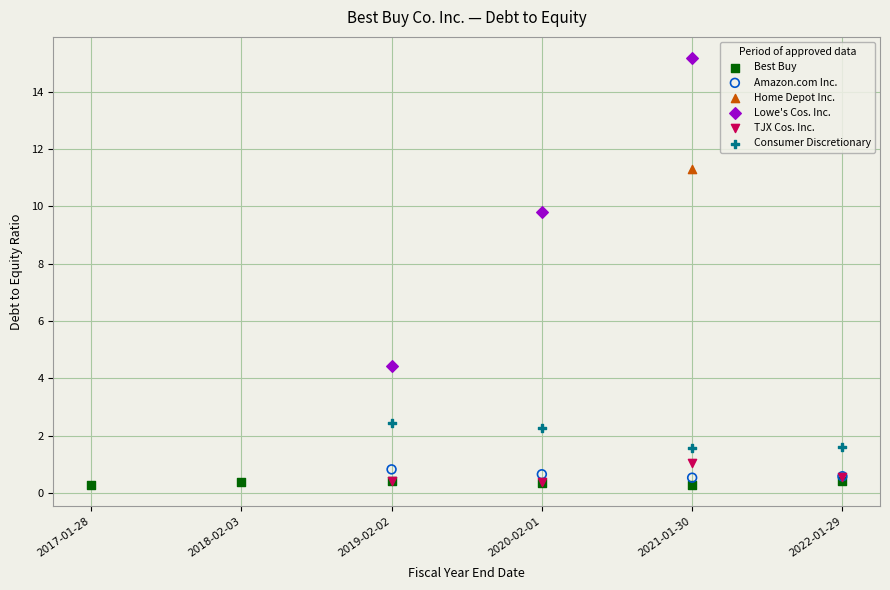

Which series contains the highest Y value?

Lowe's Cos. Inc.